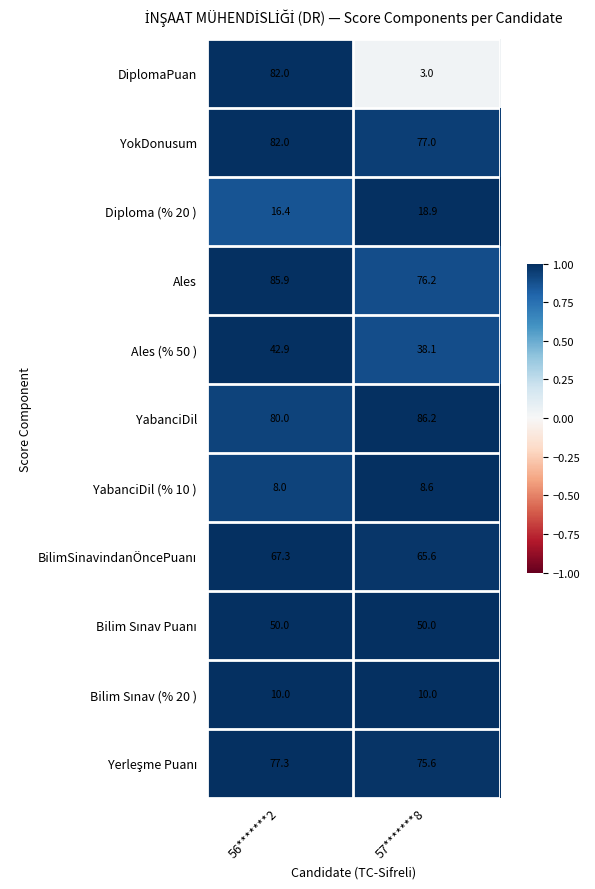

What is the sum of all Ales (% 50 ) values?

81.0